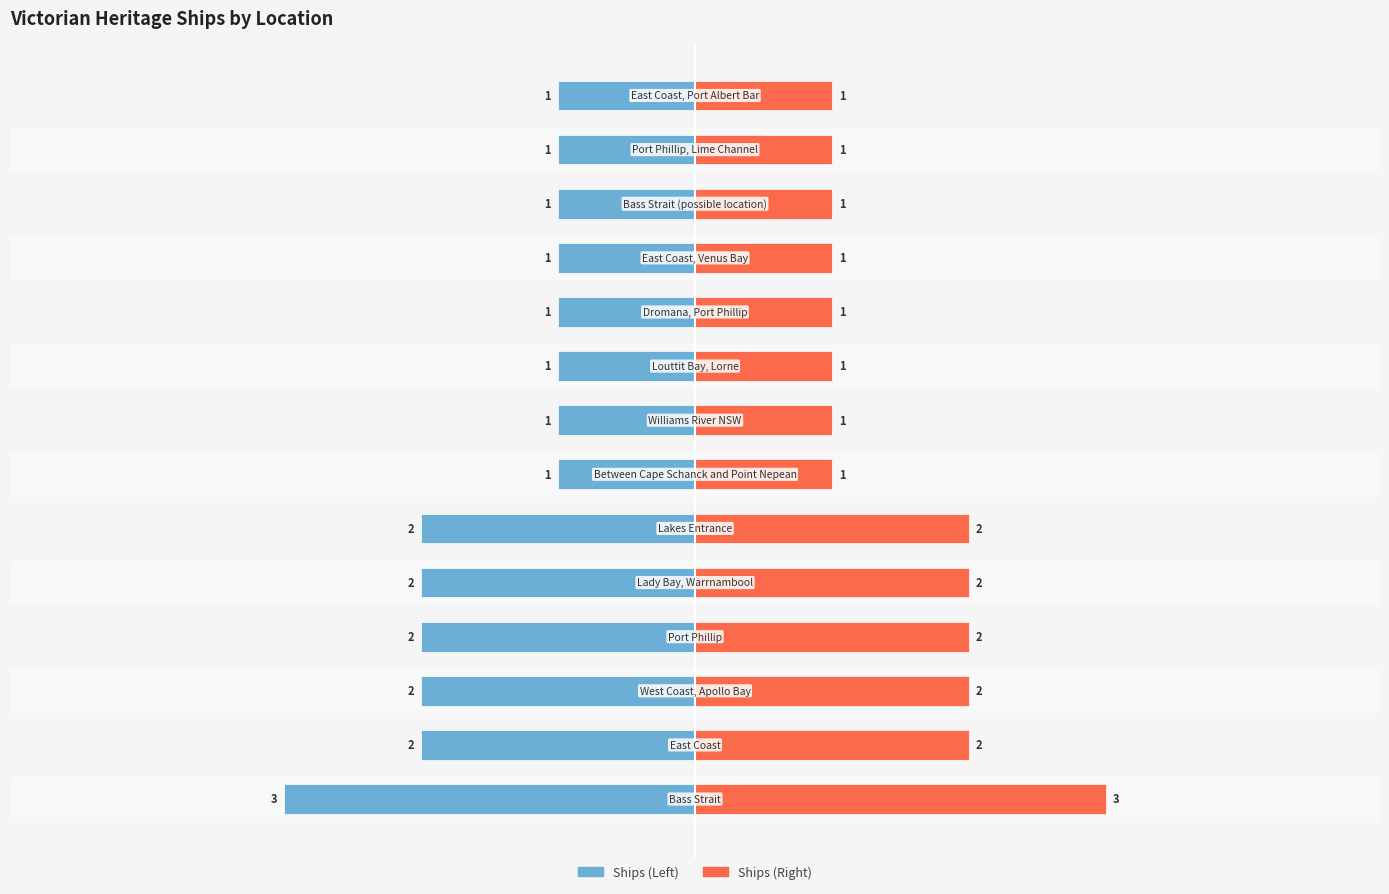

True or false: Ship Count (Left) has a value of -4 at −6.

False